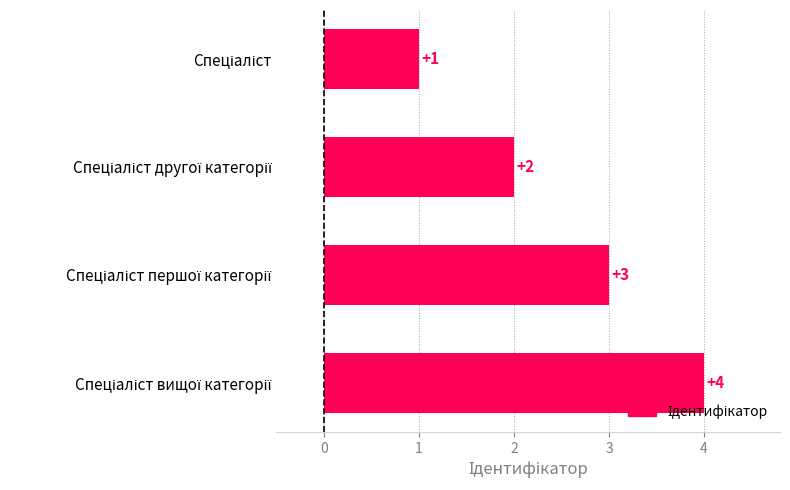

How many values are between 2 and 4?

3